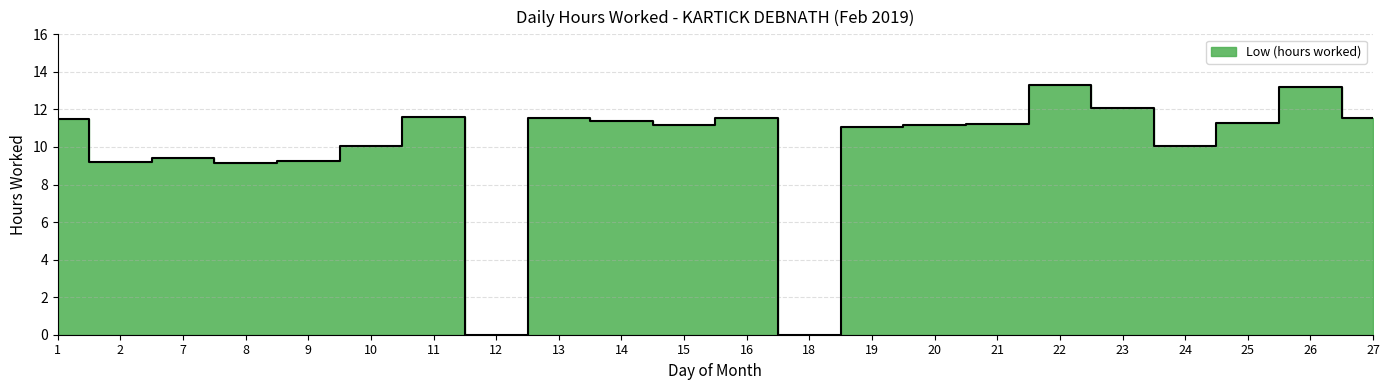

List the labels in order of value, smallest first.

12, 18, 8, 2, 9, 7, 10, 24, 19, 15, 20, 21, 25, 14, 1, 13, 16, 27, 11, 23, 26, 22